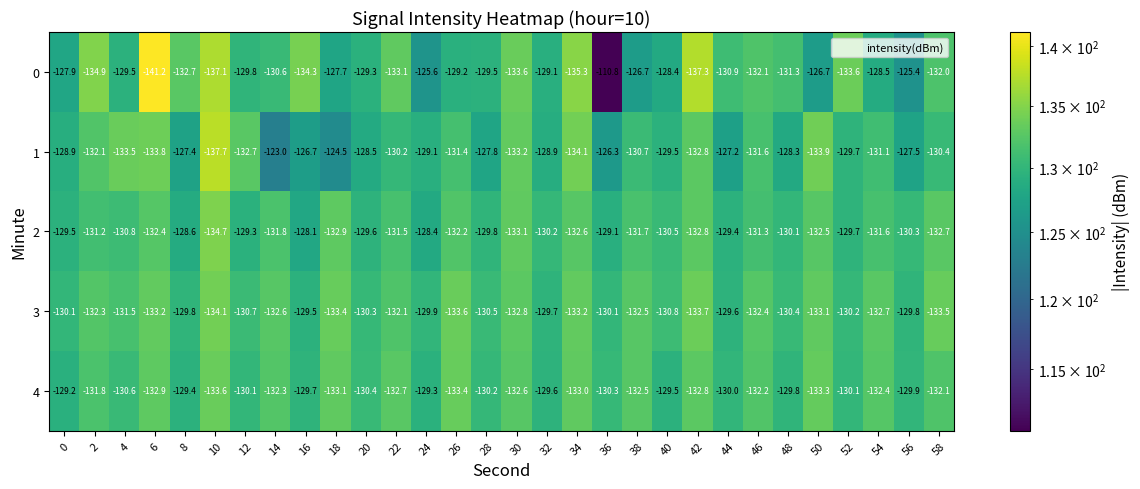

What is the difference between the maximum and minimum values in the 2 series?

6.6